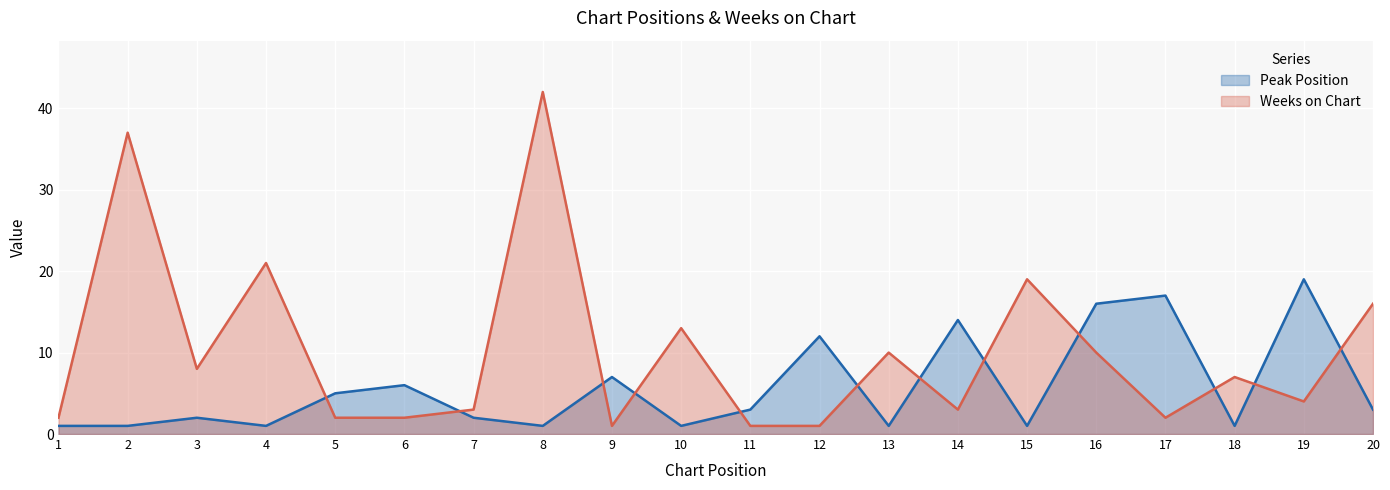

At which label is Peak Position closest to 10?

12